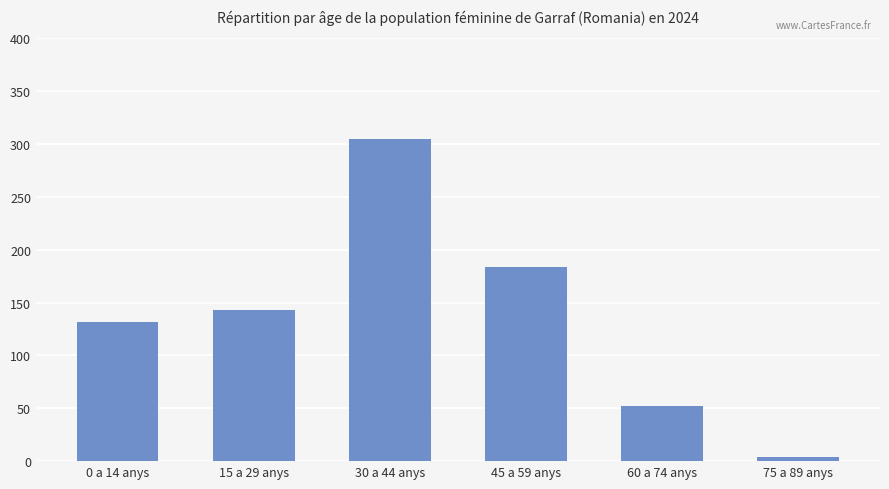

List the labels in order of value, largest first.

30 a 44 anys, 45 a 59 anys, 15 a 29 anys, 0 a 14 anys, 60 a 74 anys, 75 a 89 anys